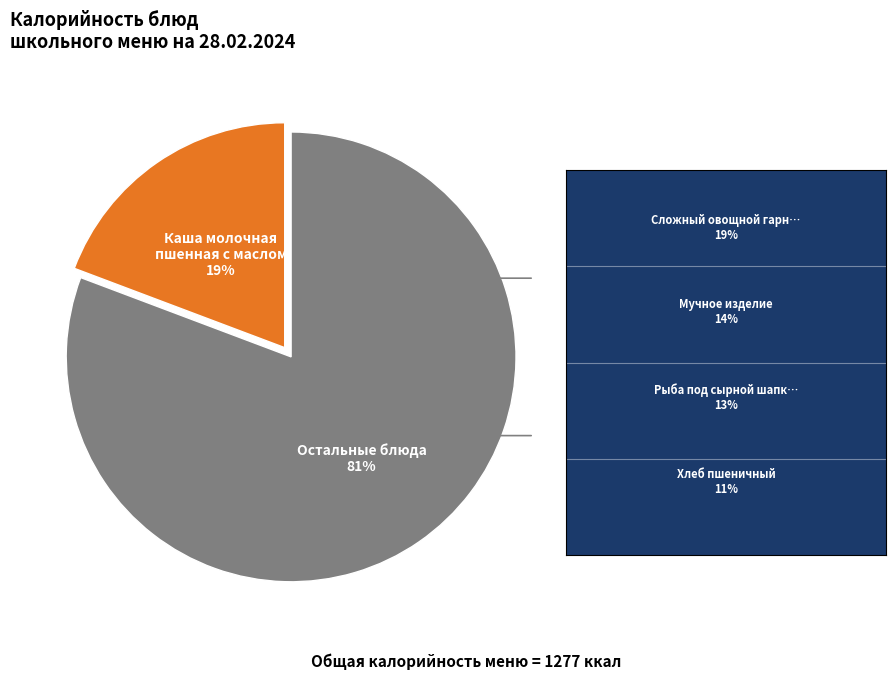

To the nearest percent, what is the average slice percentage?

50%